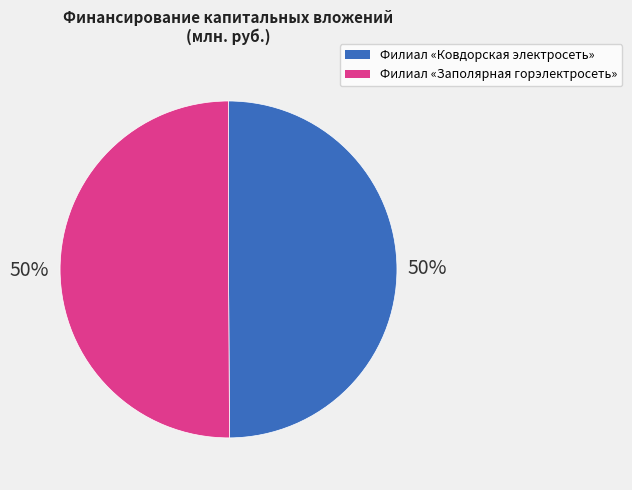

Count the number of slices in the pie.

2